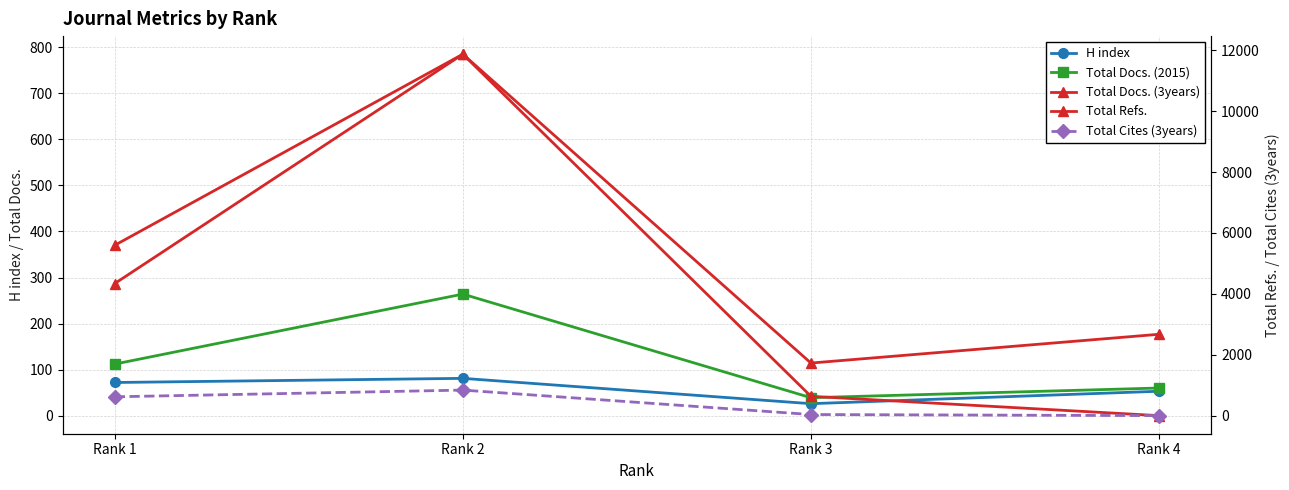

At which label does Total Docs. (3years) first exceed 370?

Rank 2